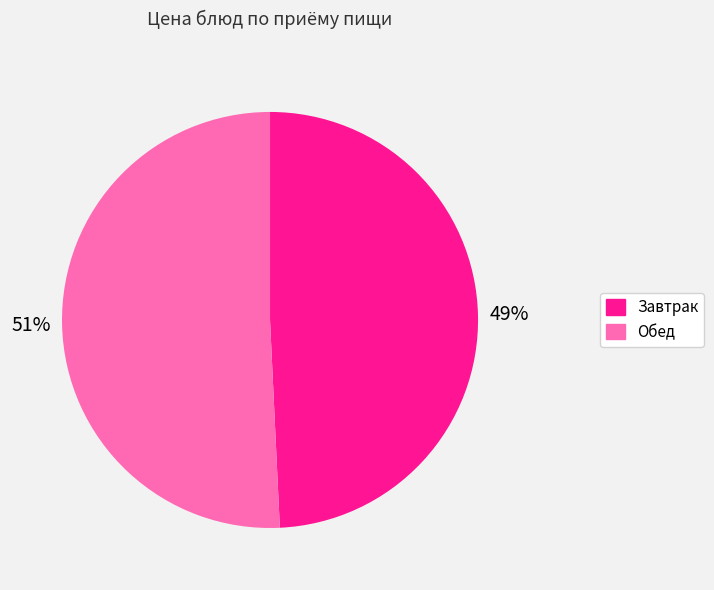

Does any single category account for the majority?

Yes